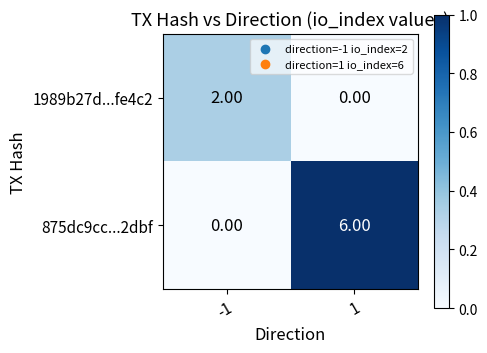

Rank the series at 1 from highest to lowest value.

875dc9cc...2dbf, 1989b27d...fe4c2